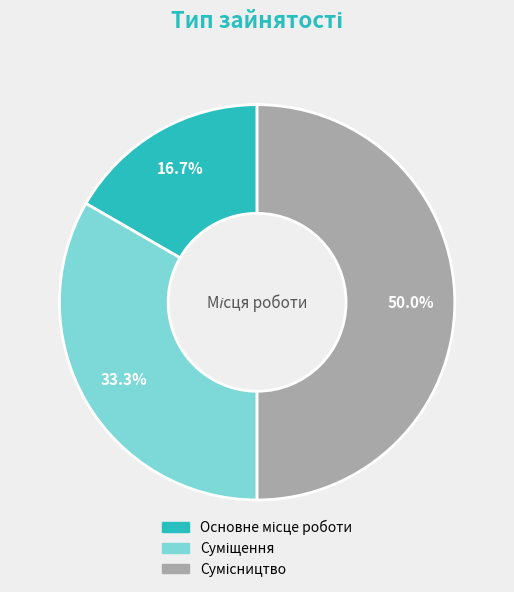

Approximately how many times larger is the value at Сумісництво compared to Суміщення?

1.5